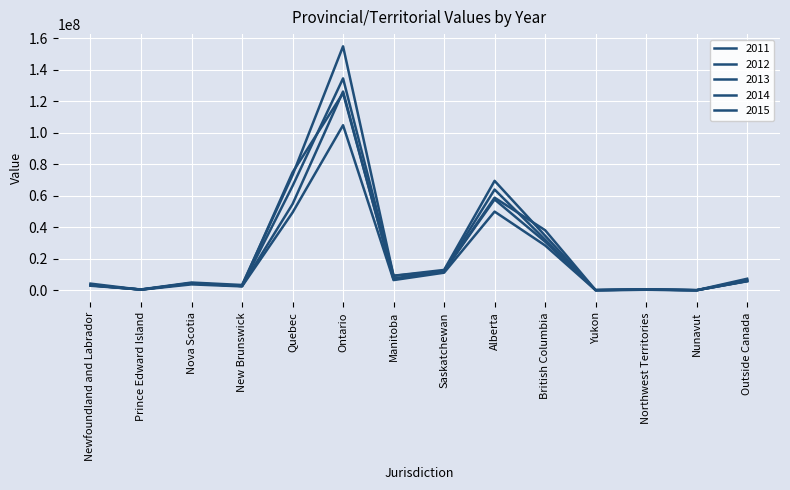

How many lines are shown in the chart?

5